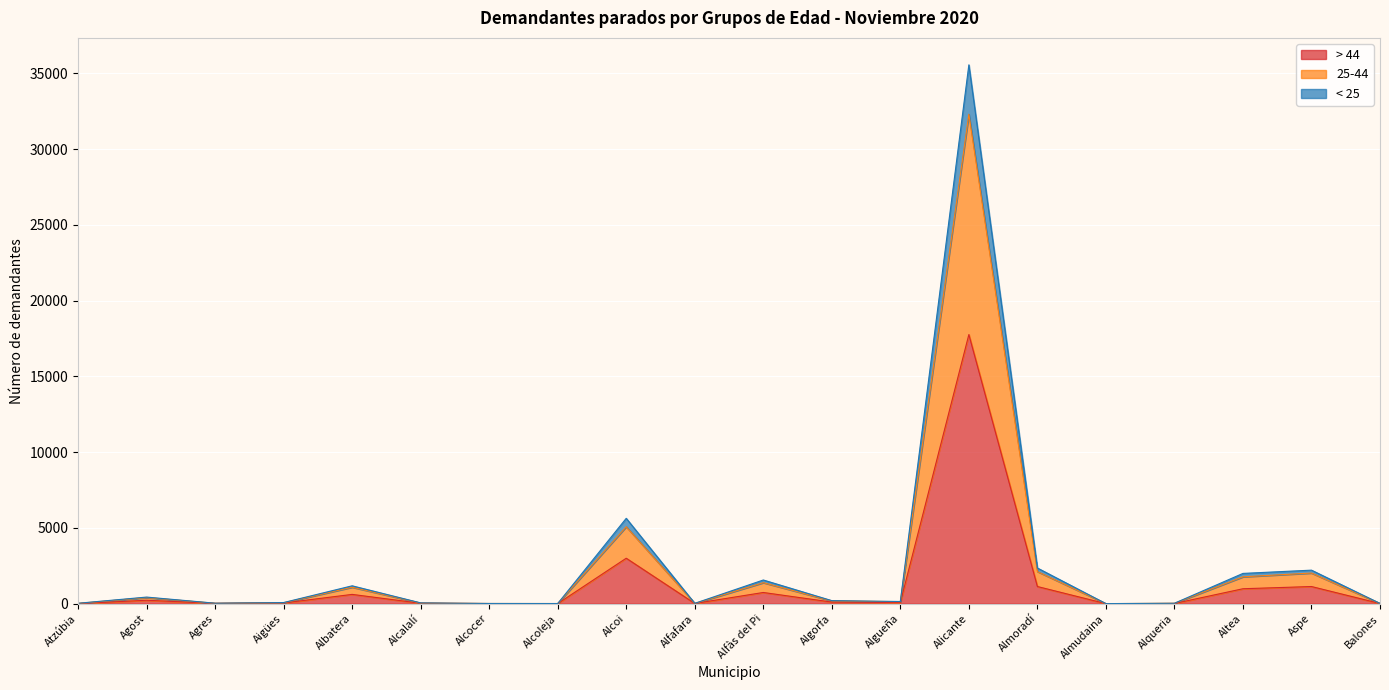

At which category is the sum across all series the highest?

Alicante